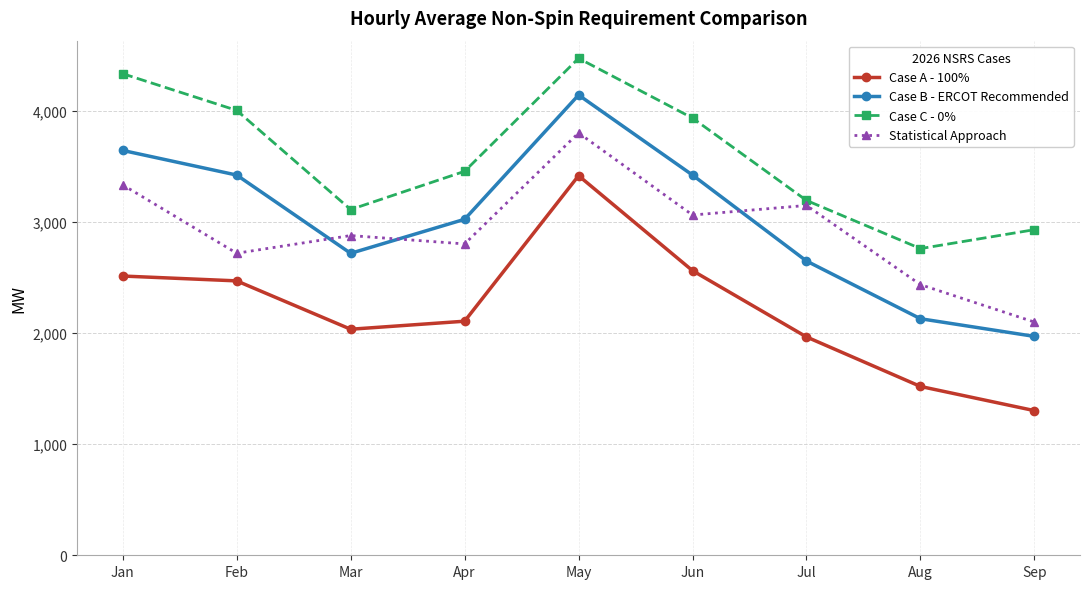

What is the minimum value for Case B - ERCOT Recommended?

1969.5